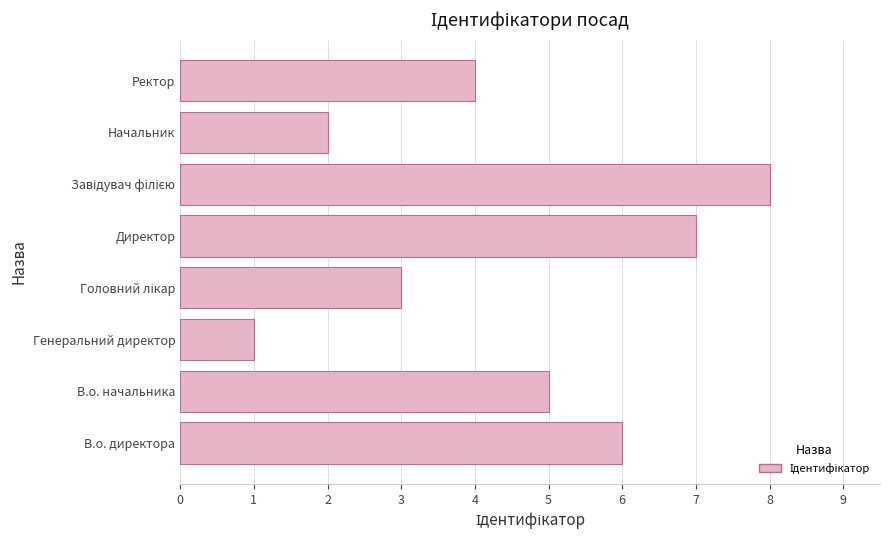

What is the approximate value at В.о. директора?

6